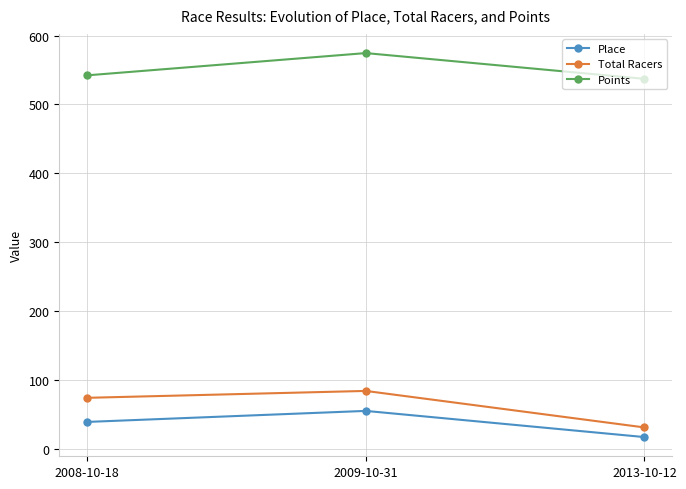

How many categories are shown in the chart?

3